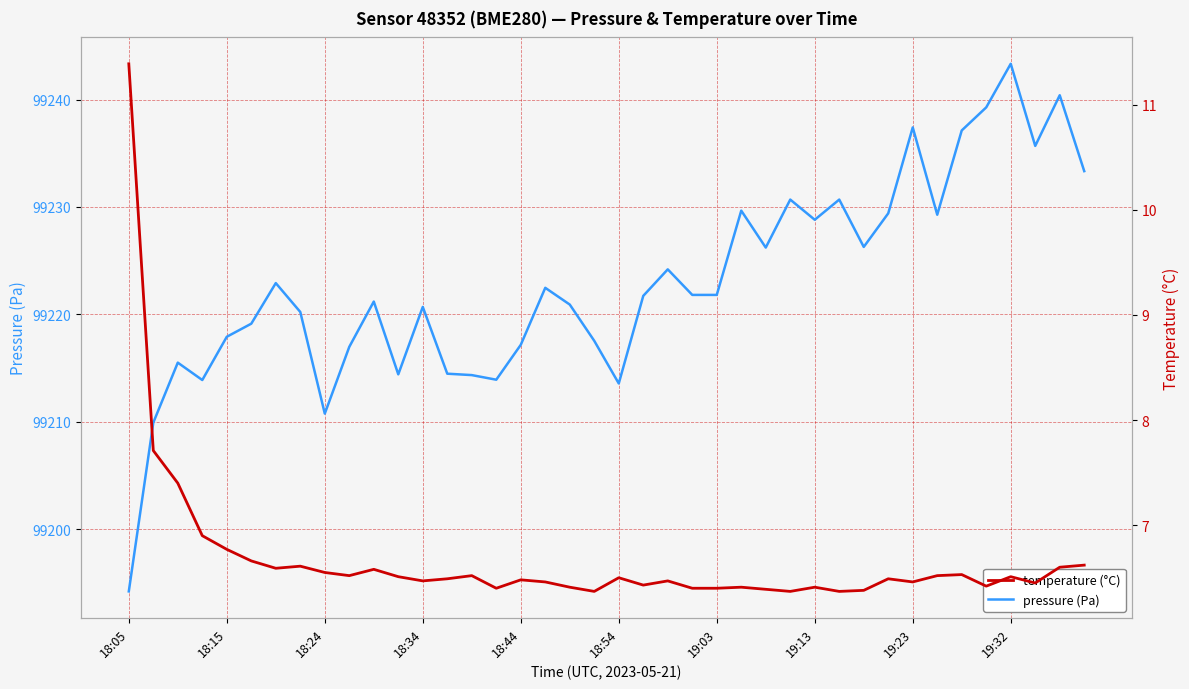

Reading left to right, what are all the values shown in this chart?

pressure (Pa): 99194.2	99209.9	99215.5	99213.9	99217.9	99219.1	99222.9	99220.2	99210.8	99217.0	99221.2	99214.4	99220.7	99214.5	99214.3	99213.9	99217.2	99222.5	99220.9	99217.5	99213.6	99221.7	99224.2	99221.8	99221.8	99229.7	99226.2	99230.7	99228.8	99230.7	99226.3	99229.4	99237.4	99229.3	99237.1	99239.3	99243.3	99235.7	99240.4	99233.3
temperature (°C): 11.4	7.7	7.4	6.9	6.8	6.7	6.6	6.6	6.5	6.5	6.6	6.5	6.5	6.5	6.5	6.4	6.5	6.5	6.4	6.4	6.5	6.4	6.5	6.4	6.4	6.4	6.4	6.4	6.4	6.4	6.4	6.5	6.5	6.5	6.5	6.4	6.5	6.5	6.6	6.6